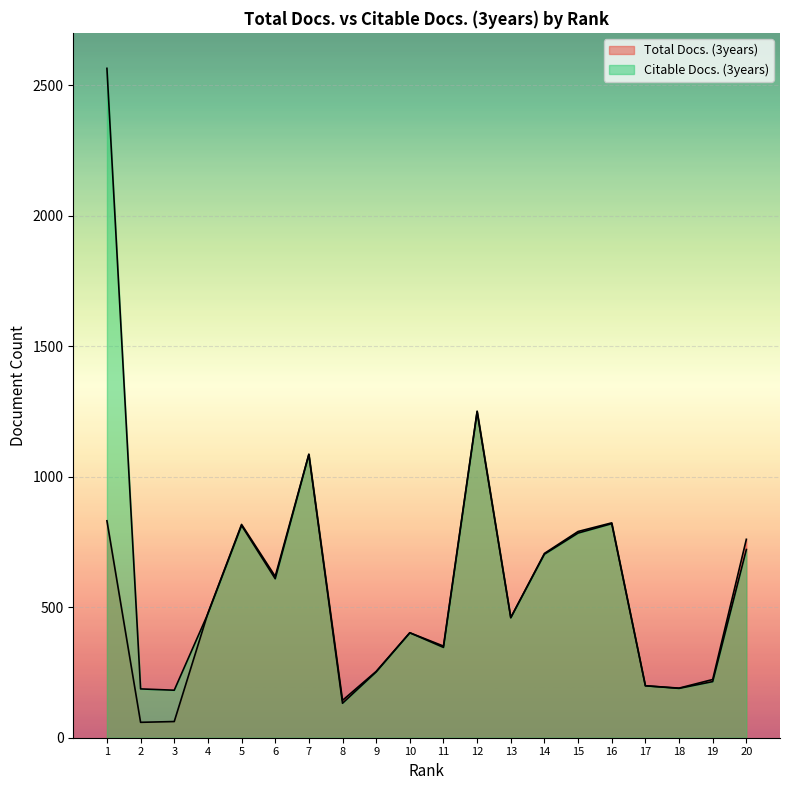

Which series changed the most between 8 and 20?

Total Docs. (3years)